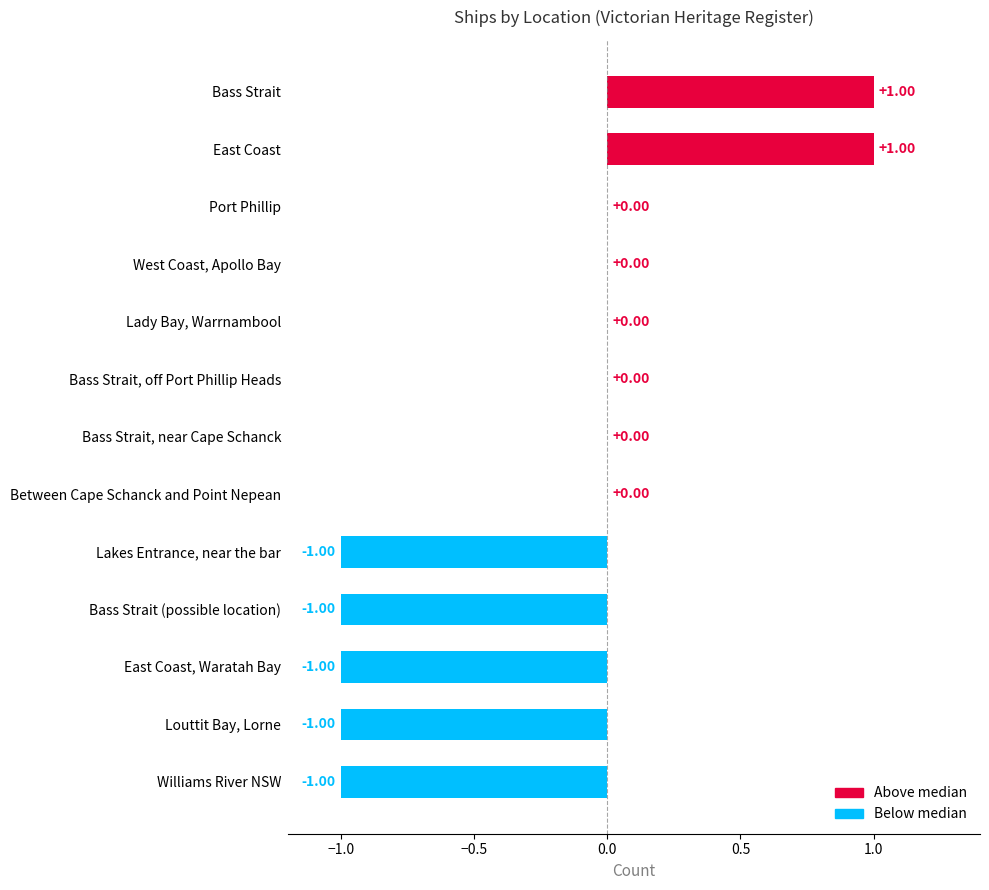

Between East Coast and West Coast, Apollo Bay, which is larger?

East Coast